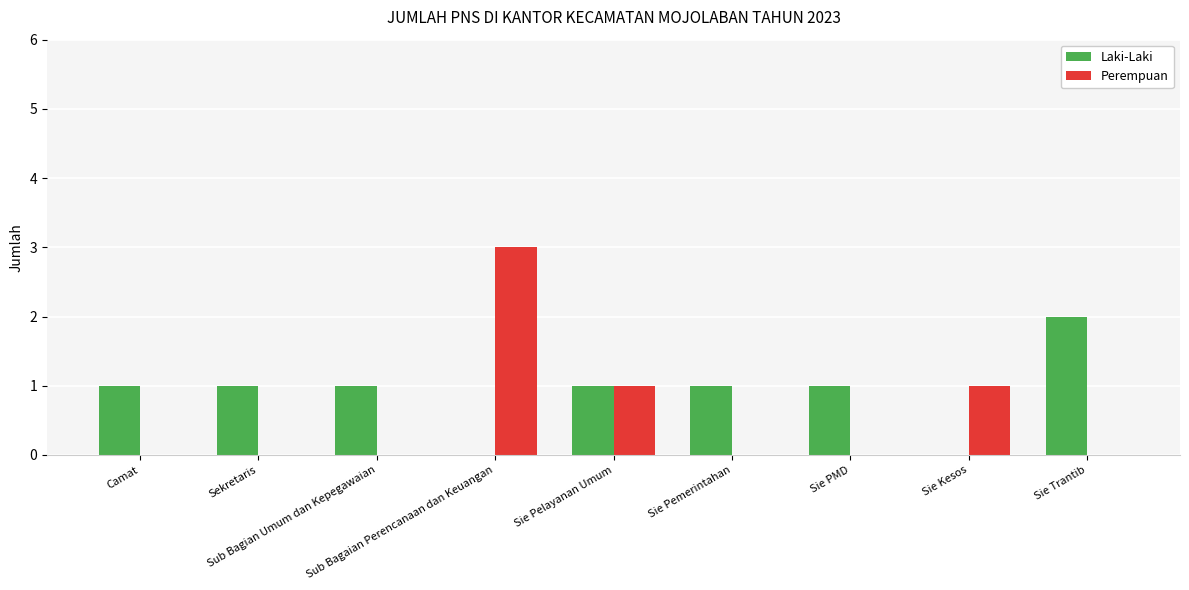

What is the sum of all Perempuan values?

5